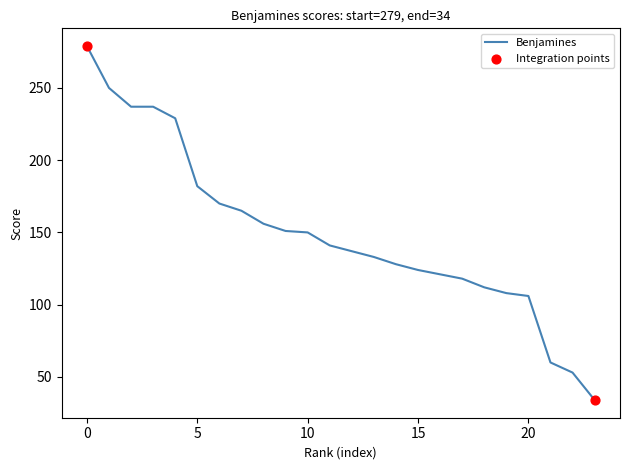

What is the minimum value shown in the chart?

34